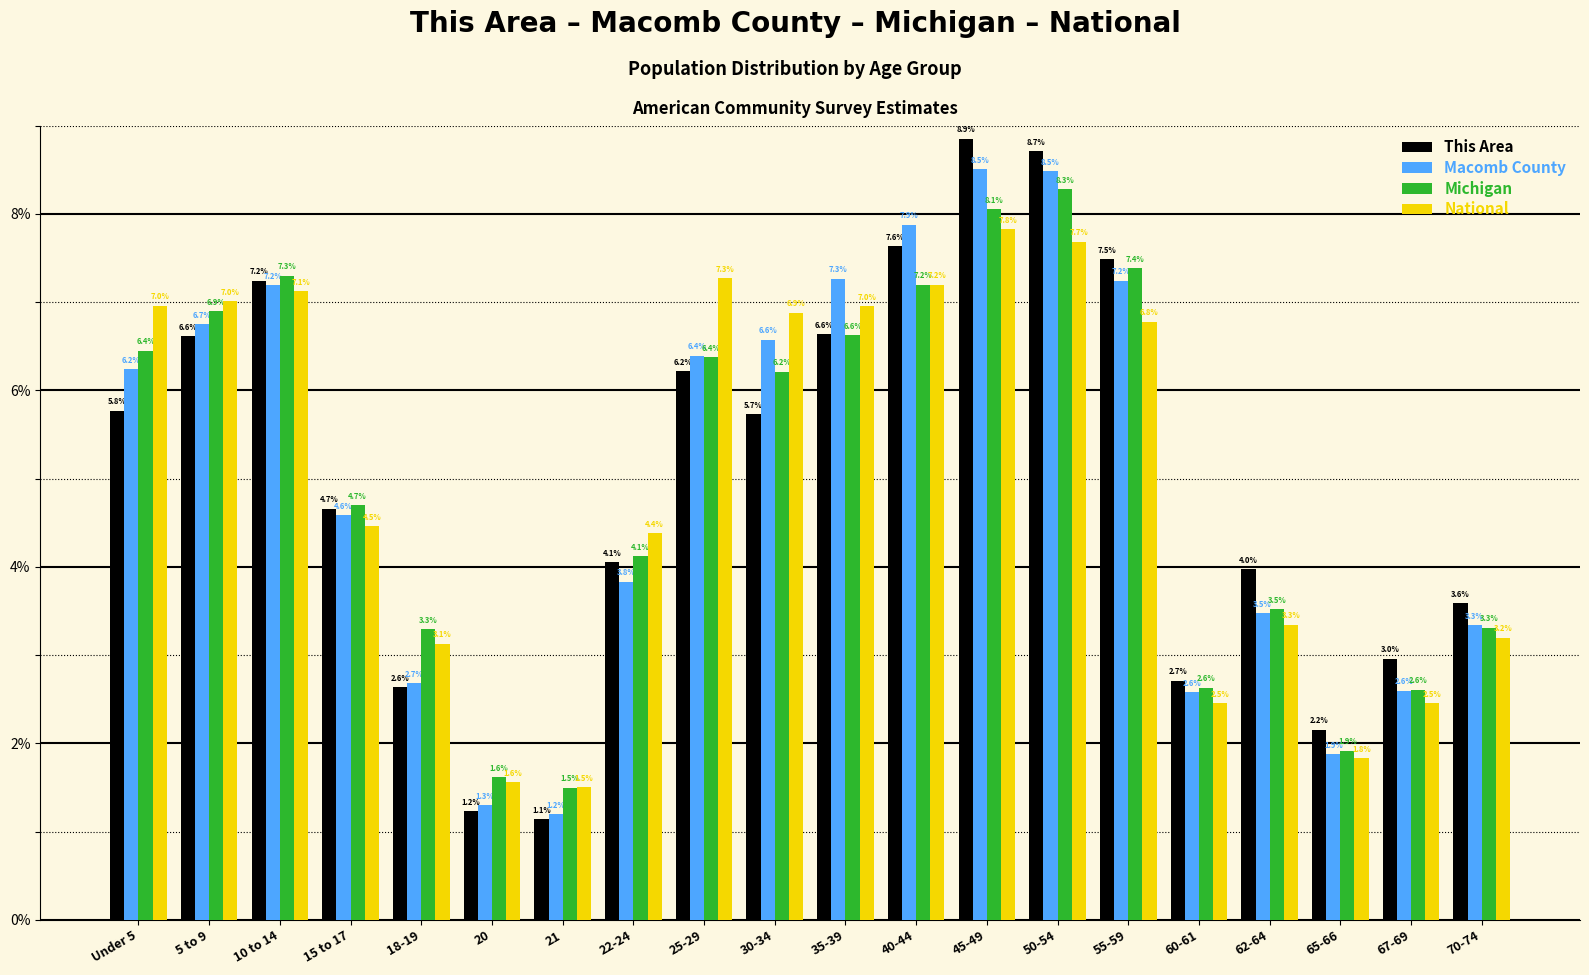

What is the total value across all series at 5 to 9?

27.3